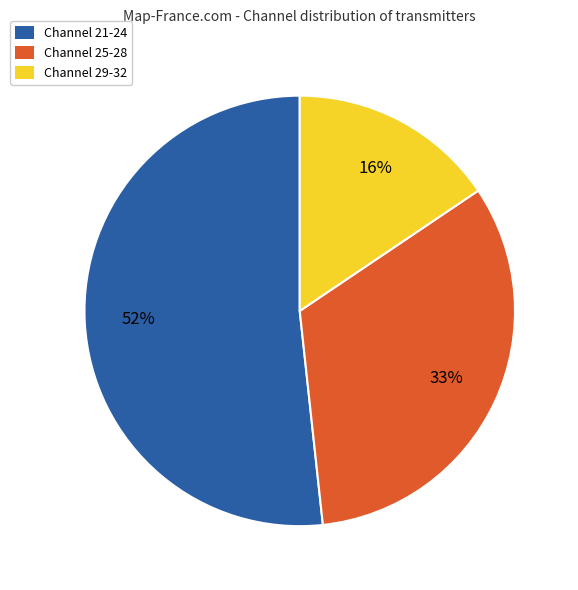

True or false: Channel 21-24 accounts for 40% of the total.

False